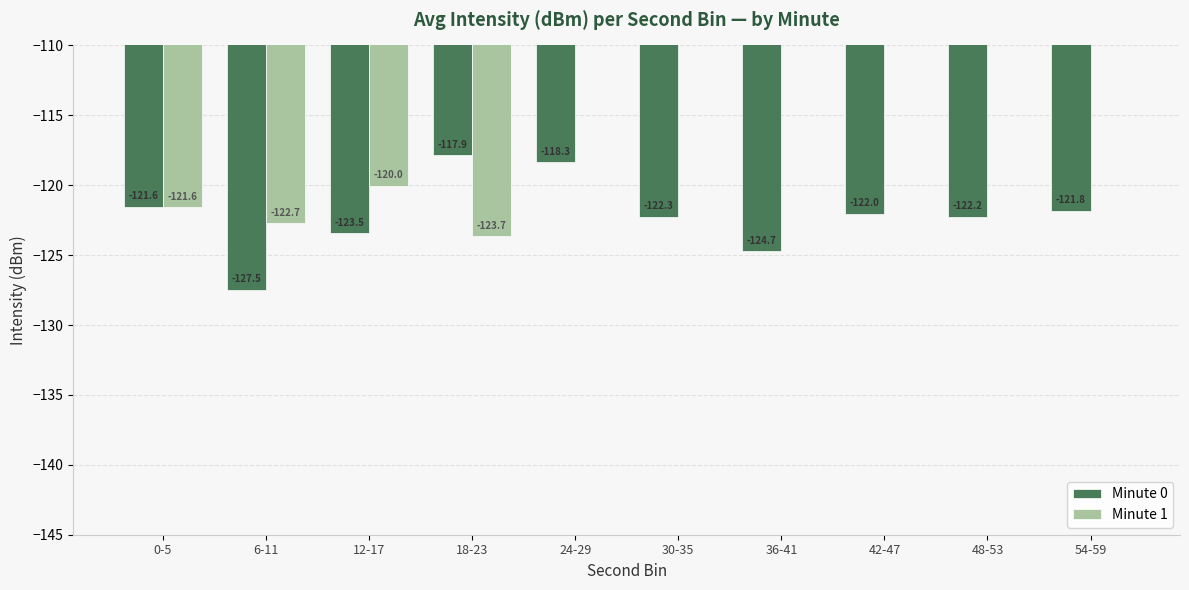

How many groups of bars are there?

10